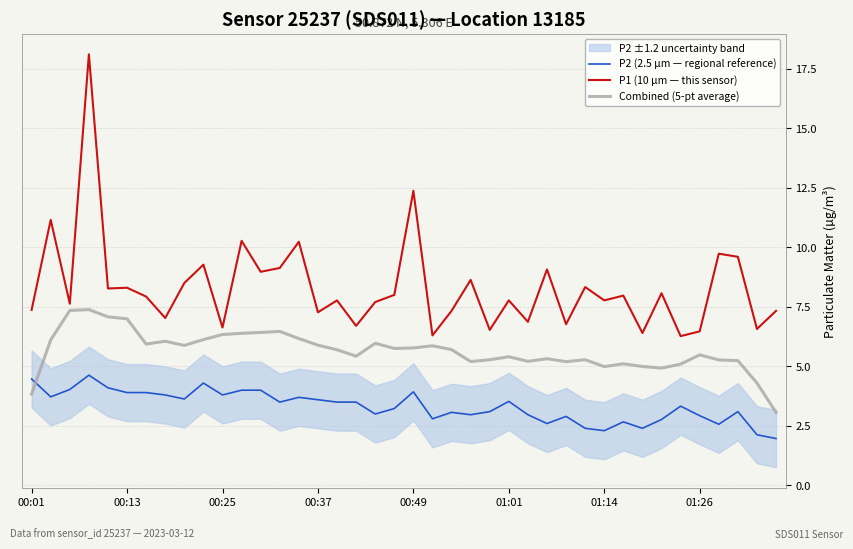

True or false: P1 (10 µm — this sensor) and P2 (2.5 µm — regional reference) cross at least once.

False